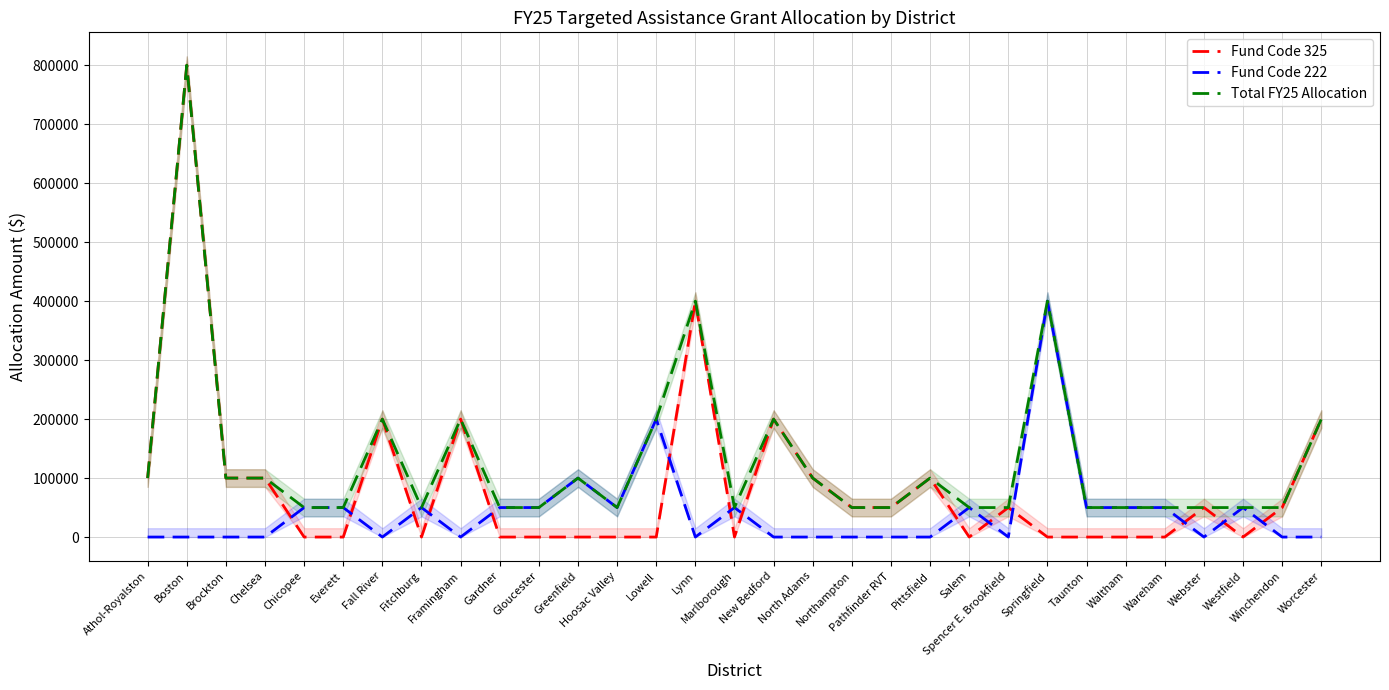

What is the greatest value displayed?

800000